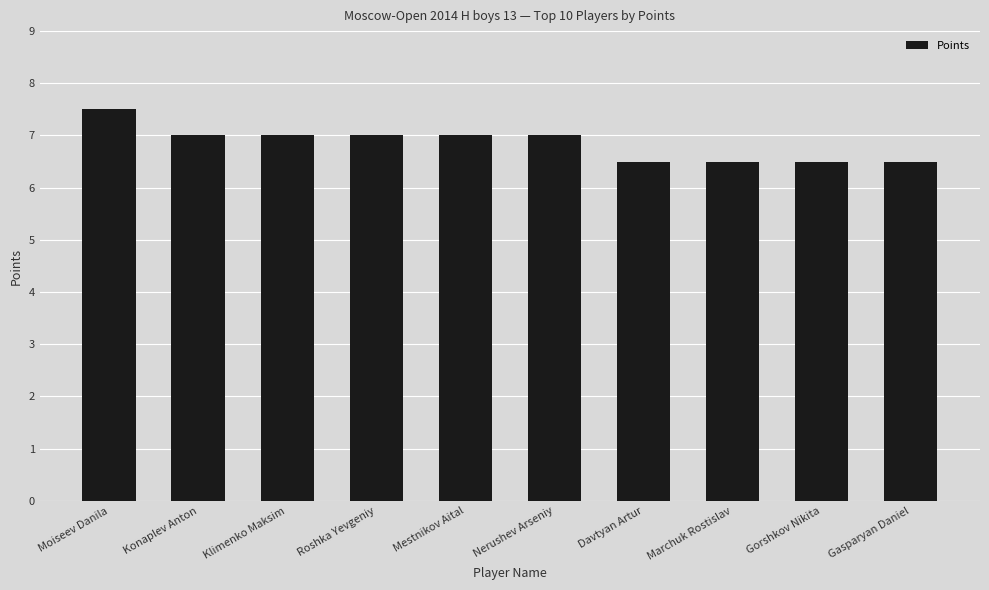

Does the chart contain stacked bars?

No